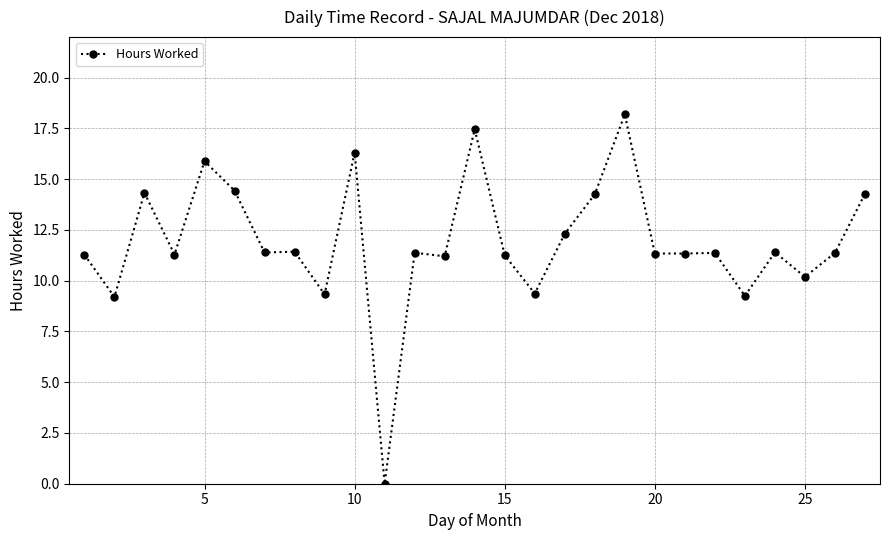

What is the value of the 5th point from the left?

15.9